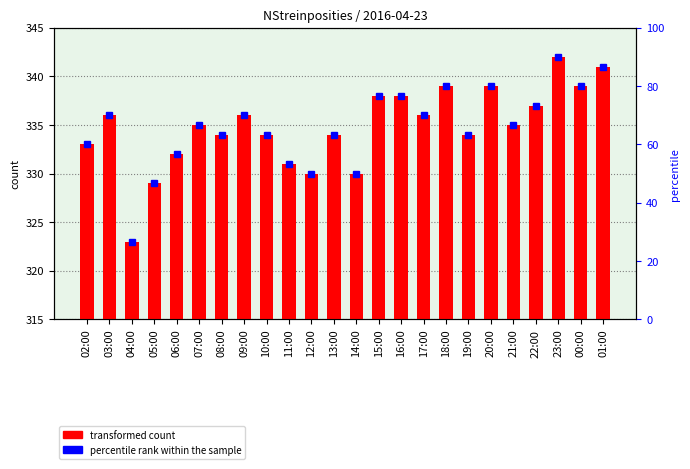

What position from the left is 20:00?

19